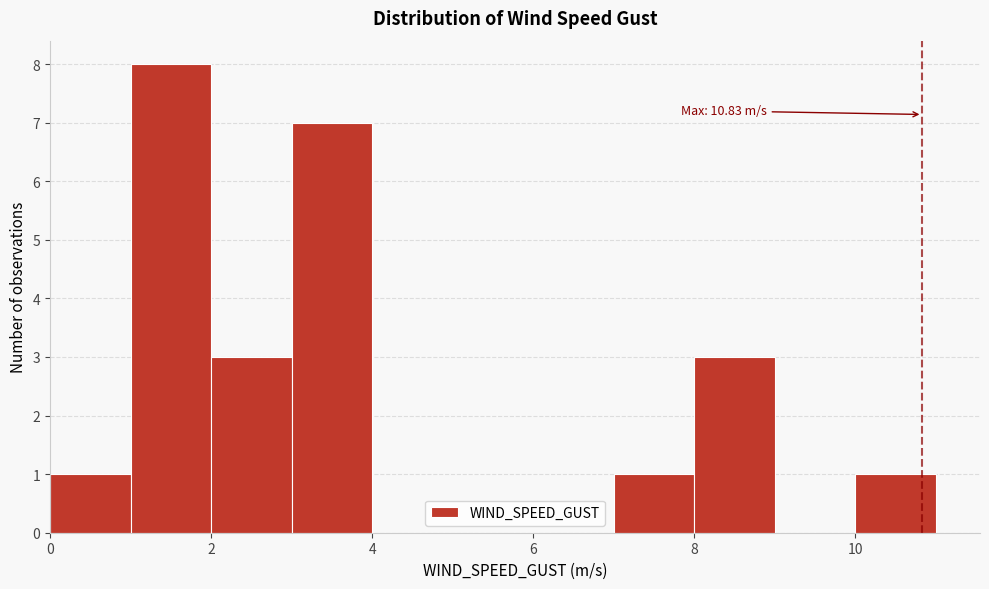

Which range on the x-axis has the tallest bar?

1 to 2